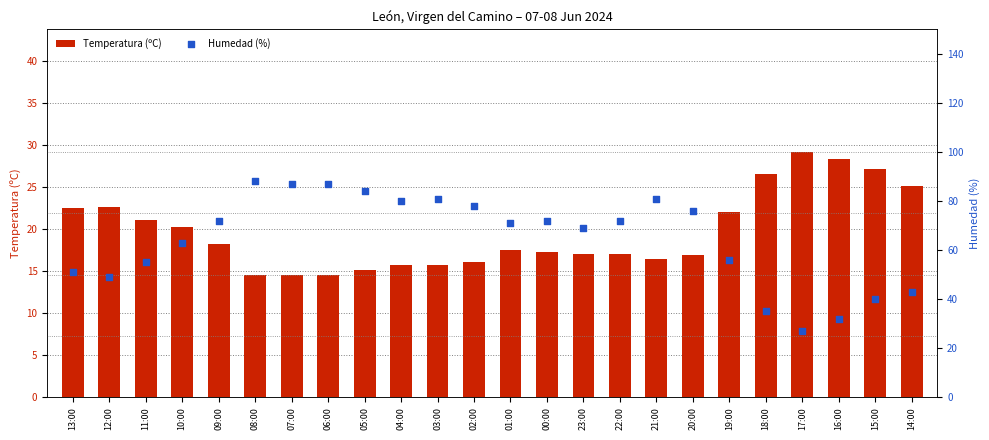

Which series has the largest Y range (max minus min)?

Humedad (%)